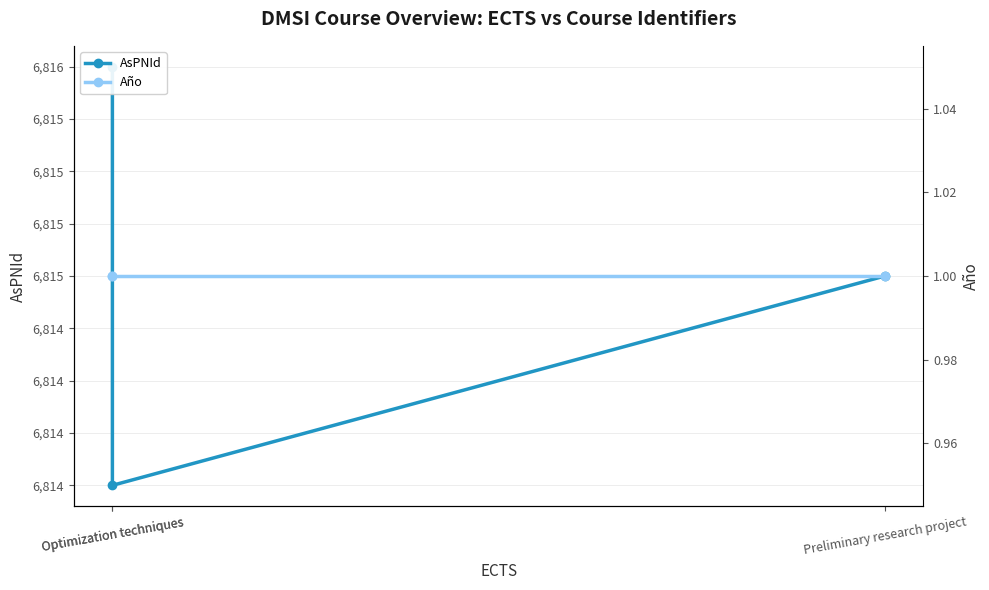

Reading right to left, extract all data points from this chart.

AsPNId: Optimization techniques=6816	Optimization techniques=6814	Preliminary research project=6815
Año: Optimization techniques=1	Optimization techniques=1	Preliminary research project=1